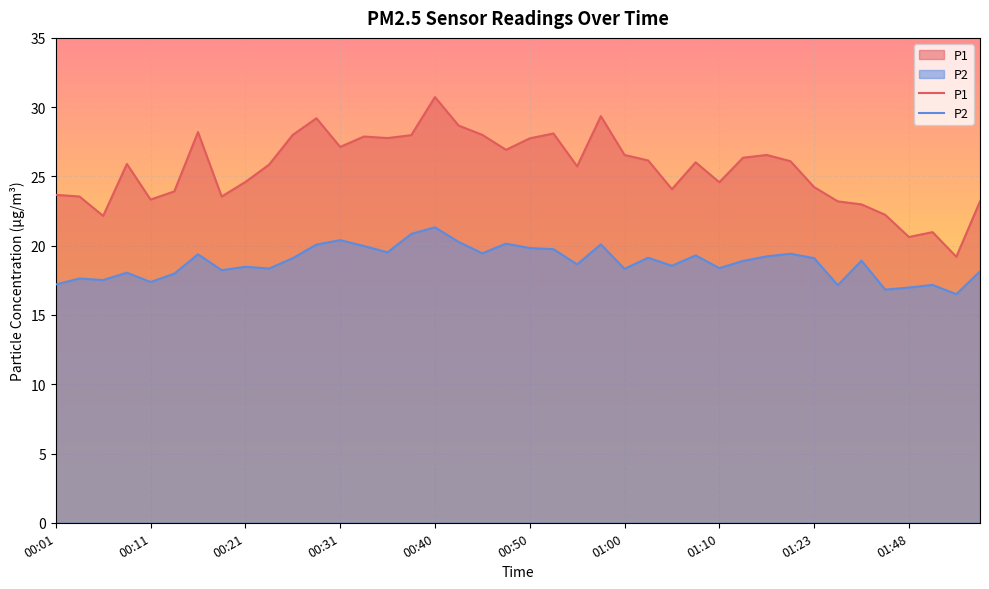

True or false: P1 and P2 cross at least once.

False